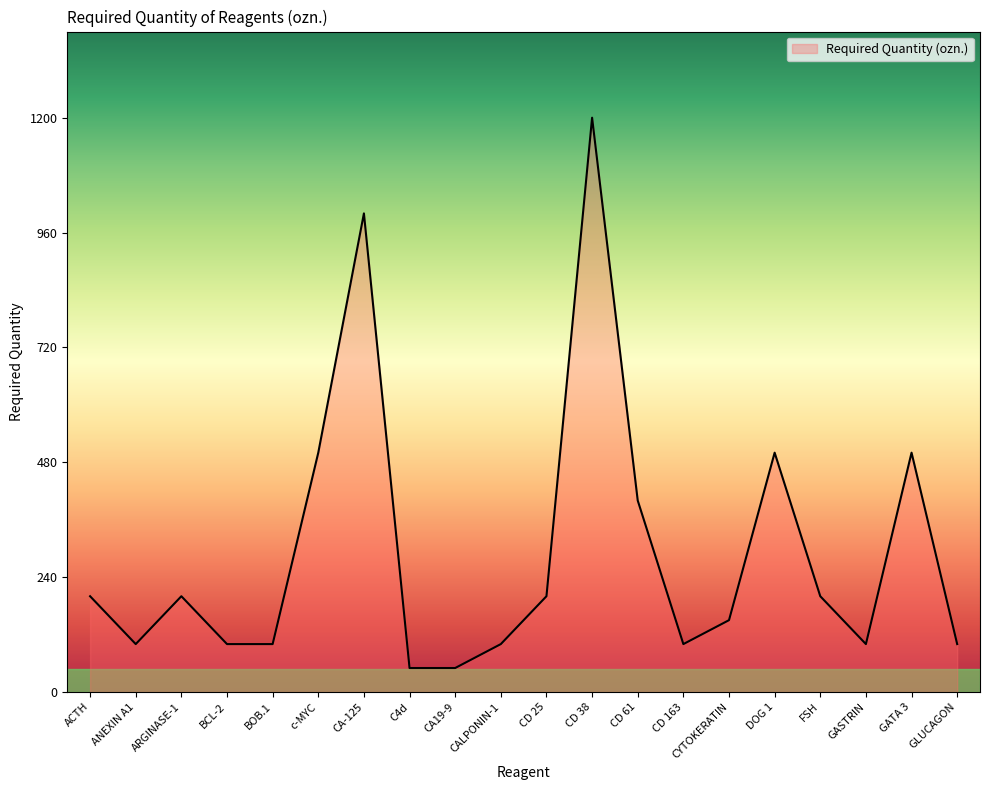

How many values are below 200?

10